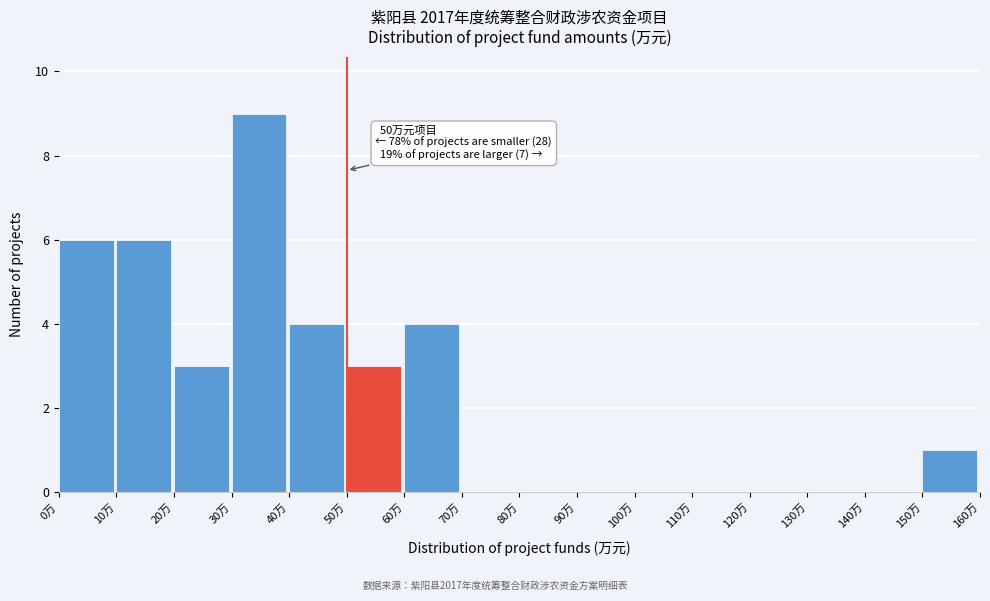

Which range on the x-axis has the tallest bar?

30 to 40